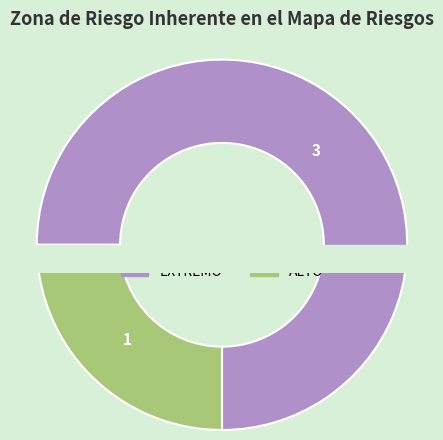

Is there a majority slice in this chart?

Yes